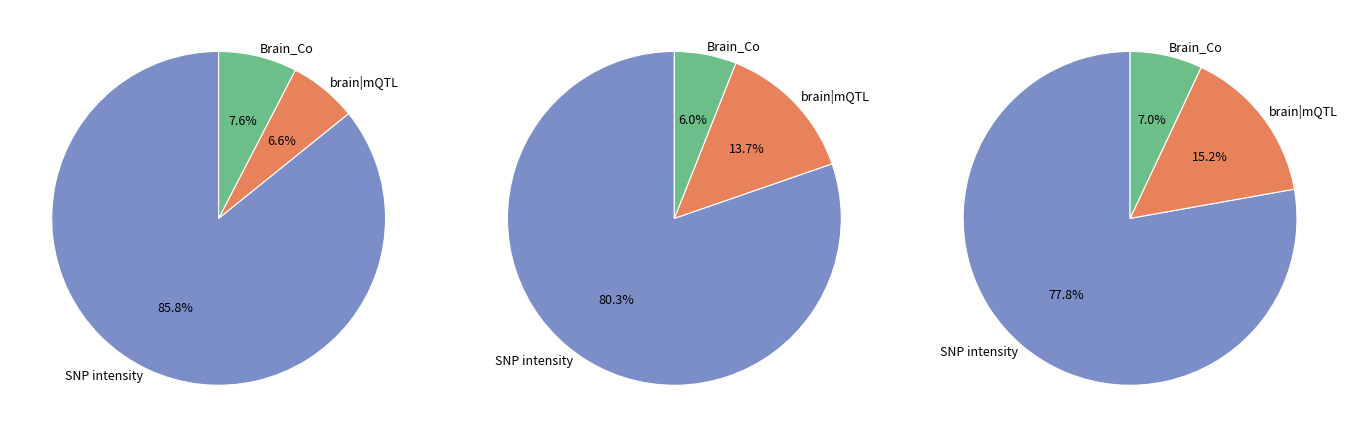

To the nearest percent, what is the average slice percentage?

33%